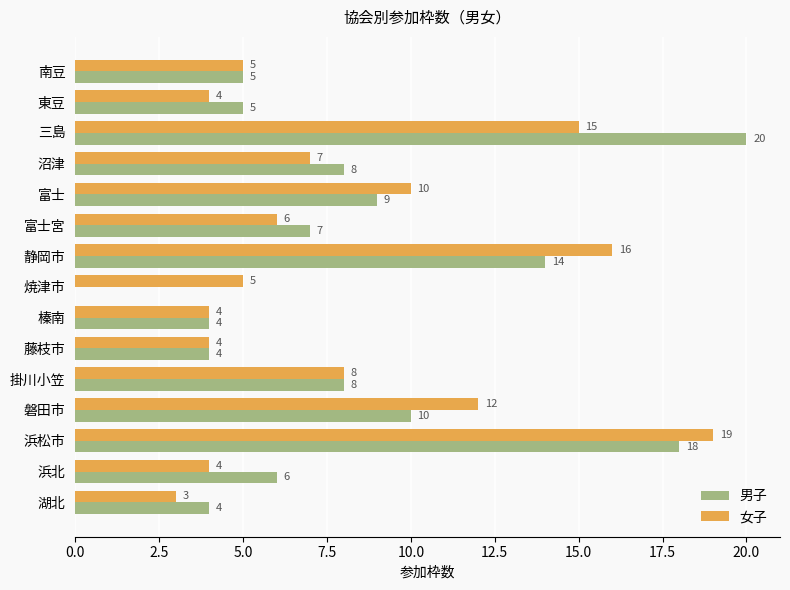

Which category has the highest value across all series?

三島